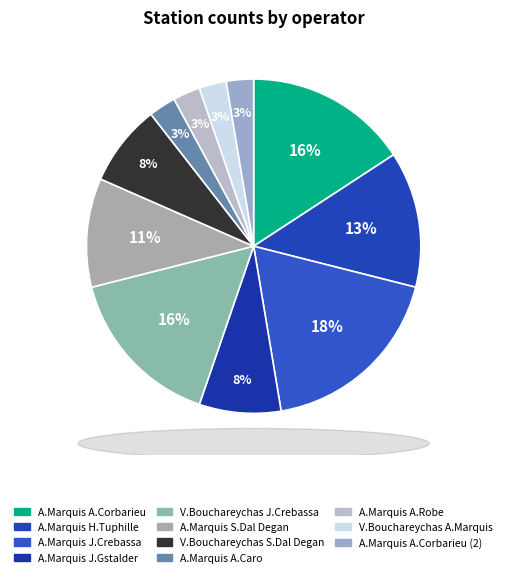

How many segments does this pie chart have?

11